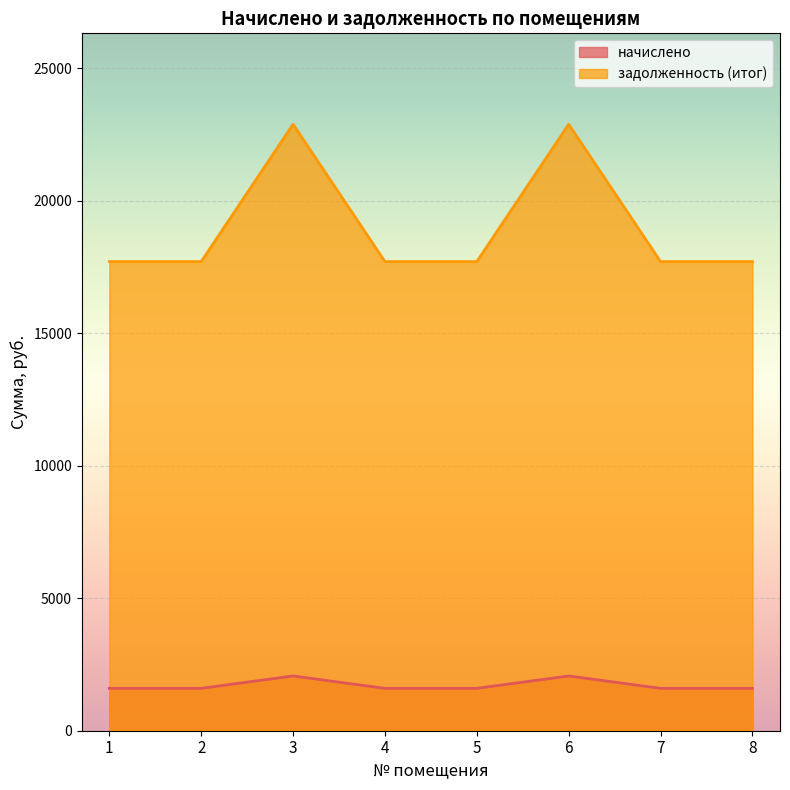

Reading right to left, list all the values displayed in this chart.

начислено: 1599.0	1599.0	2067.0	1599.0	1599.0	2067.0	1599.0	1599.0
задолженность (итог): 17707.1	17707.1	22889.6	17707.1	17707.1	22889.6	17707.1	17707.1